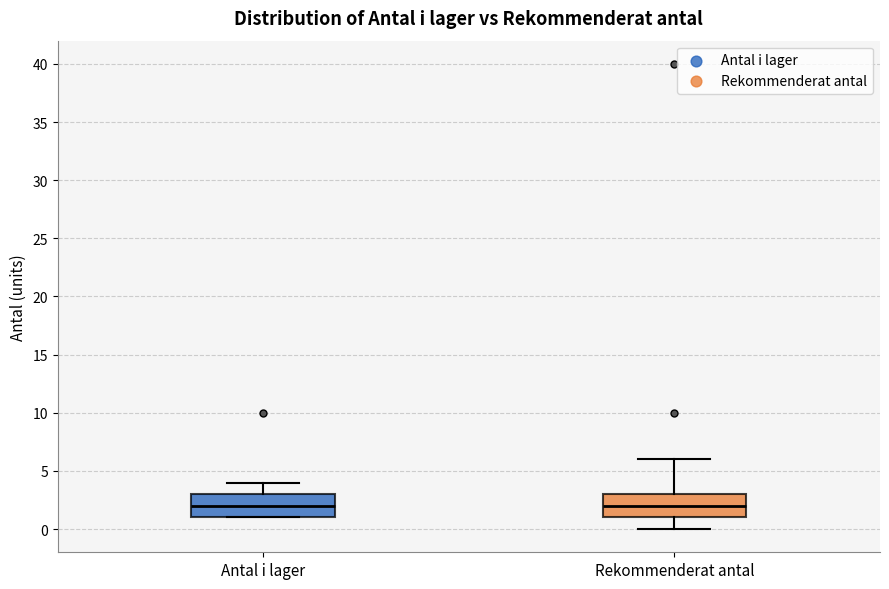

Reading left to right, read every box against the y-axis: the position of its median line, the range the box covers, and the ends of its whiskers. The values are not printed on the chart, so give them approximately, as read against the axis.

Antal i lager: median 2, box 1 to 3, whiskers 1 to 4
Rekommenderat antal: median 2, box 1 to 3, whiskers 0 to 6